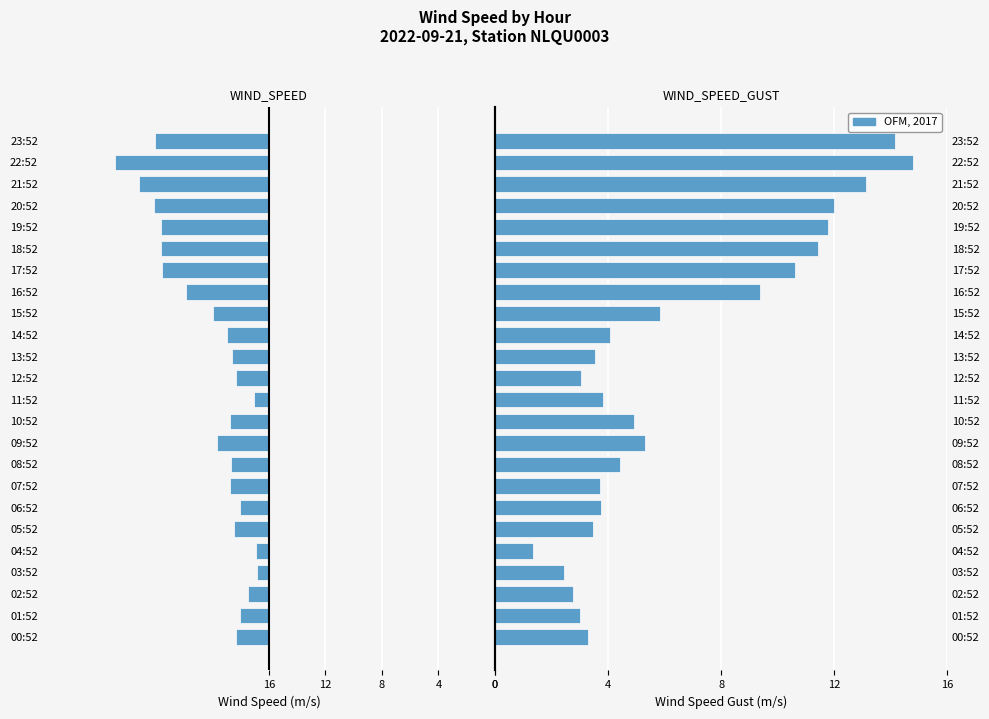

The WIND_SPEED_GUST series shows 6.0 at 06:52. True or false?

False